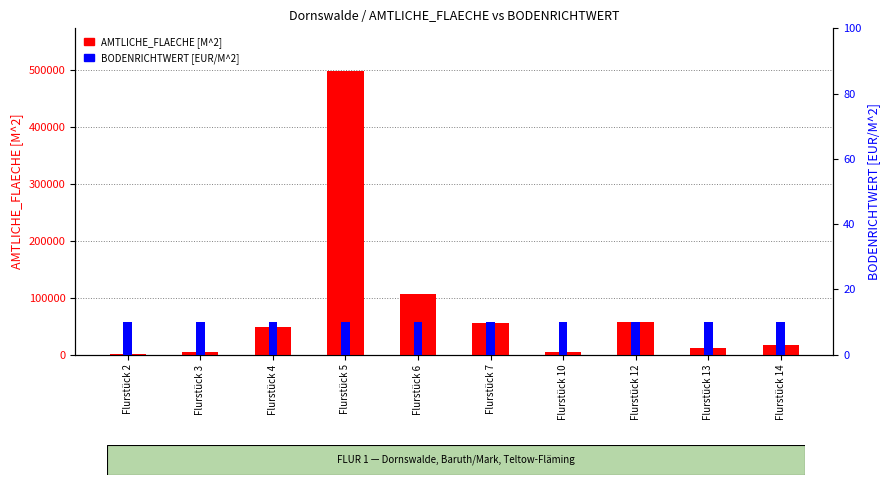

How many bars are there in each group?

2